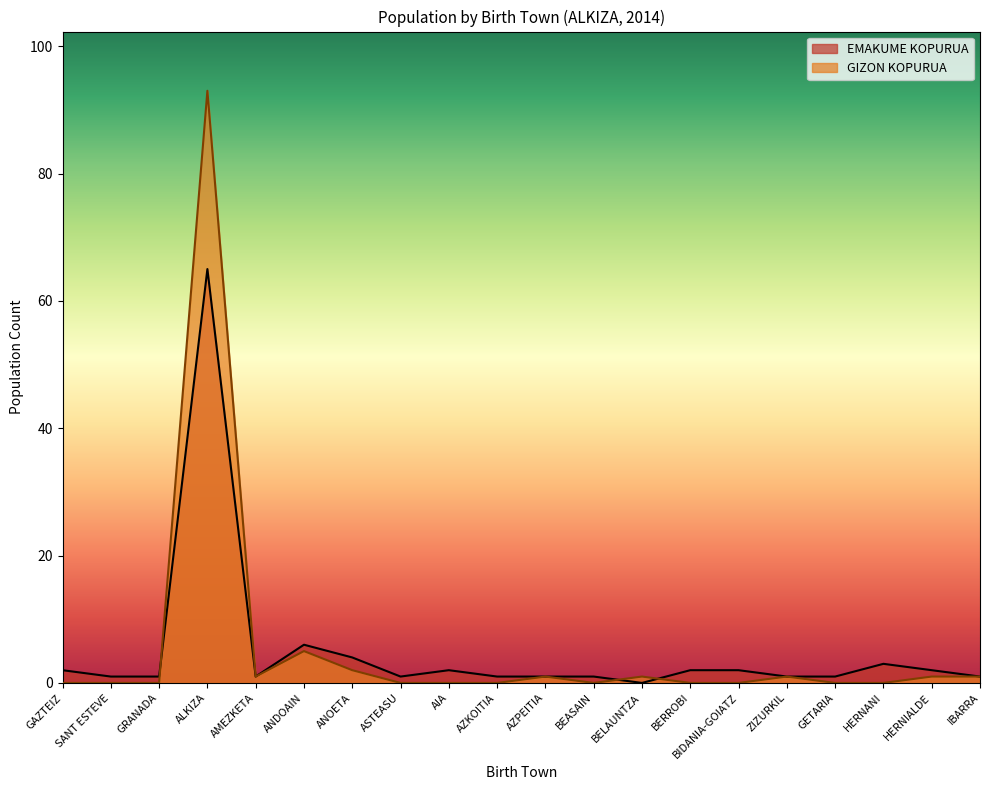

The GIZON KOPURUA series shows 0 at IBARRA. True or false?

False